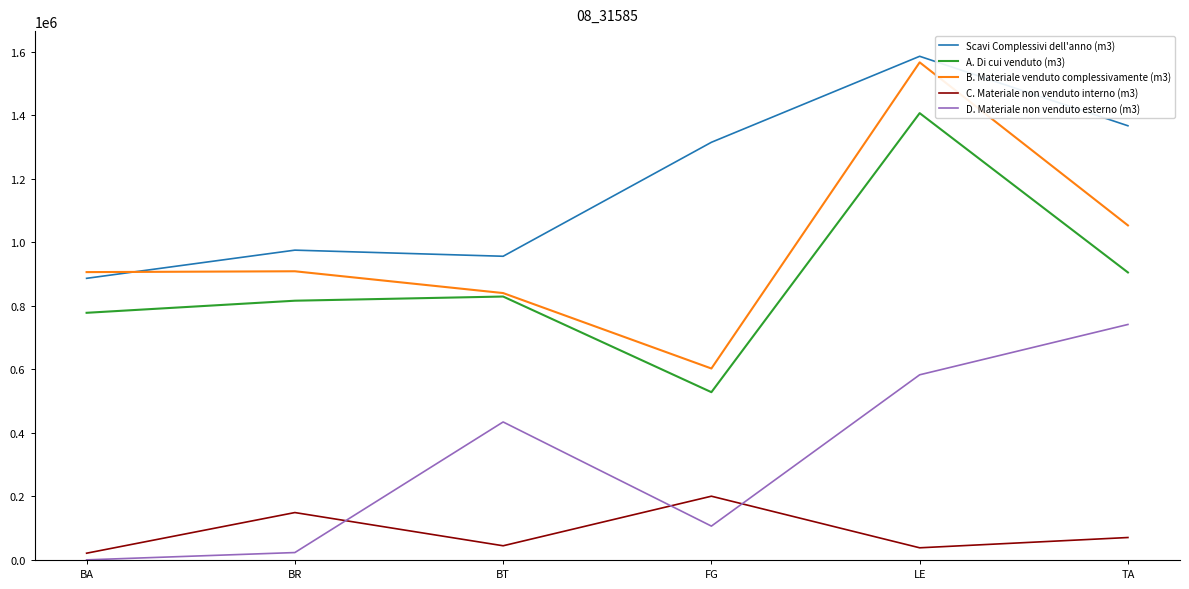

Is it true that Scavi Complessivi dell'anno (m3) equals 886624.6 at BA?

True